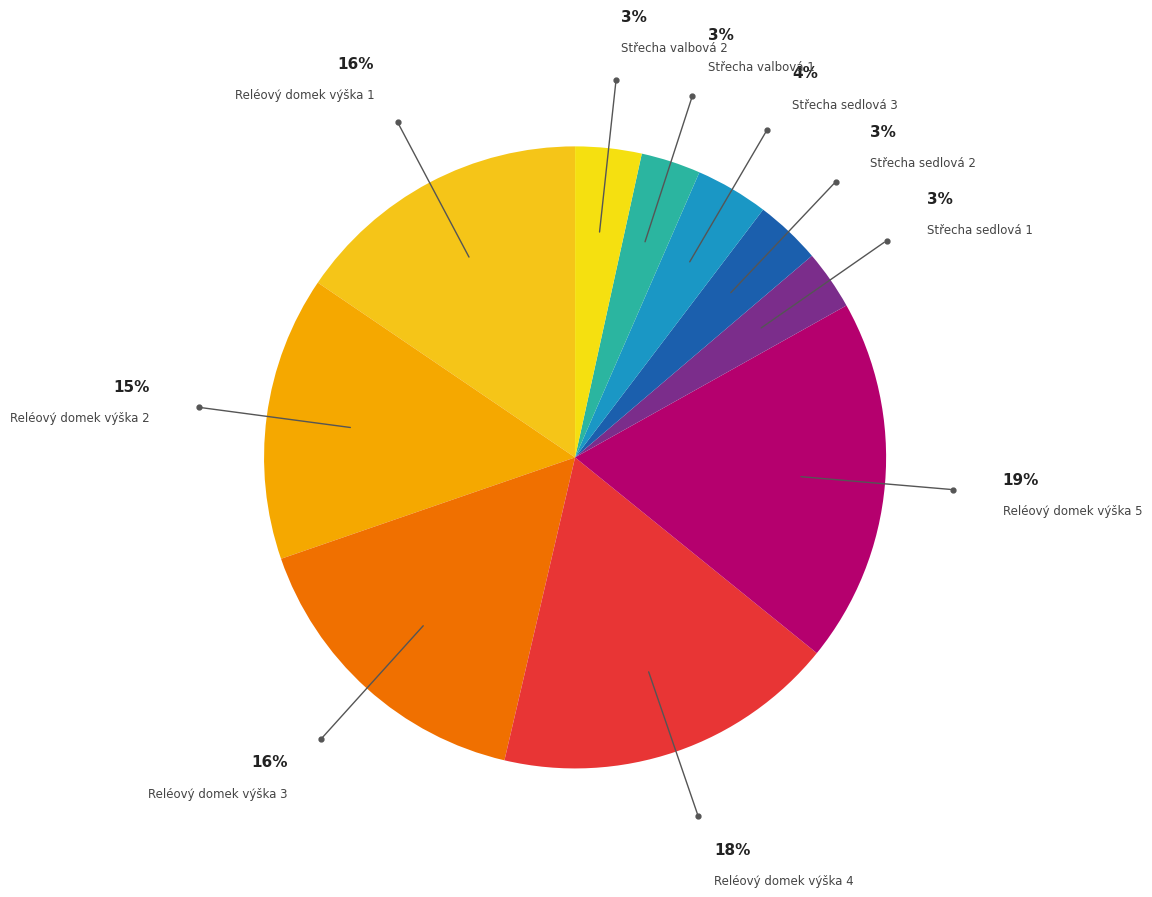

Is there any slice that represents more than half of the pie?

No